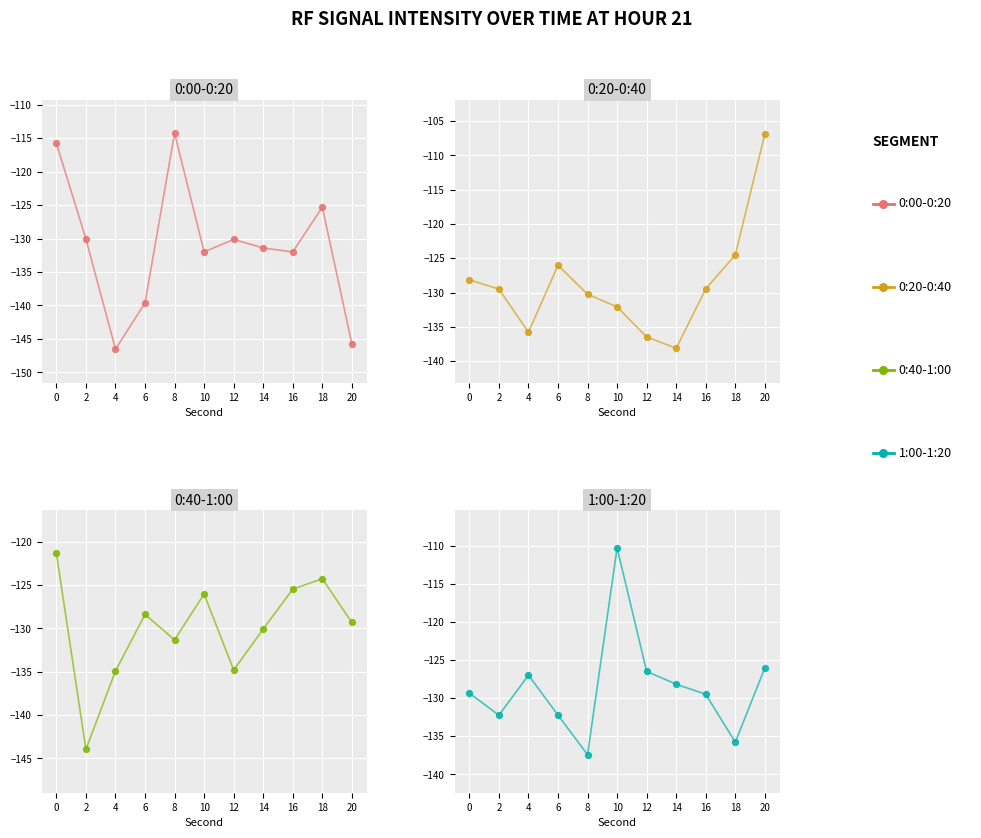

Which series has the largest total across all categories?

1:00-1:20